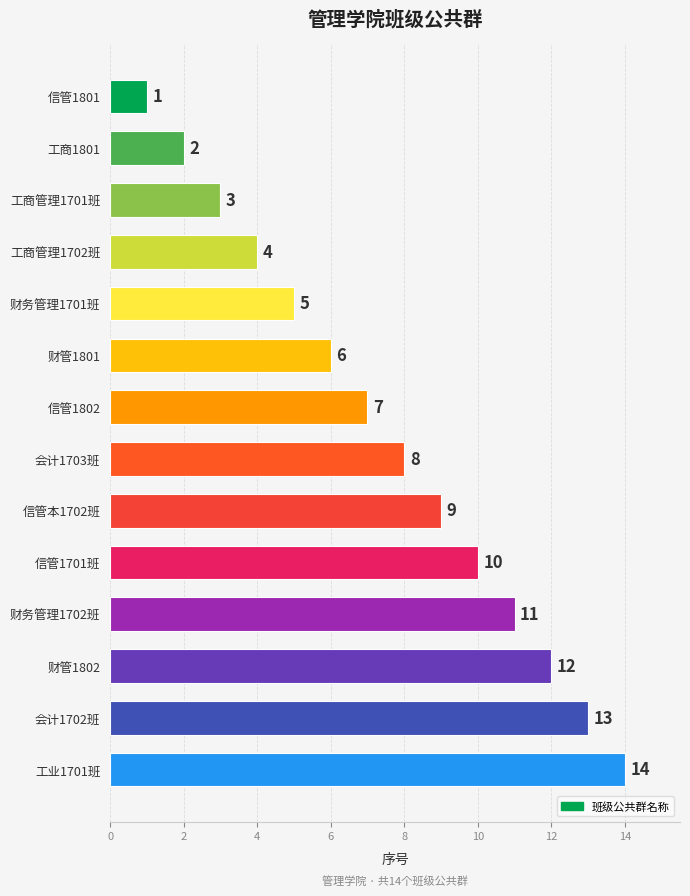

Reading bottom to top, extract all data points from this chart.

工业1701班=14	会计1702班=13	财管1802=12	财务管理1702班=11	信管1701班=10	信管本1702班=9	会计1703班=8	信管1802=7	财管1801=6	财务管理1701班=5	工商管理1702班=4	工商管理1701班=3	工商1801=2	信管1801=1